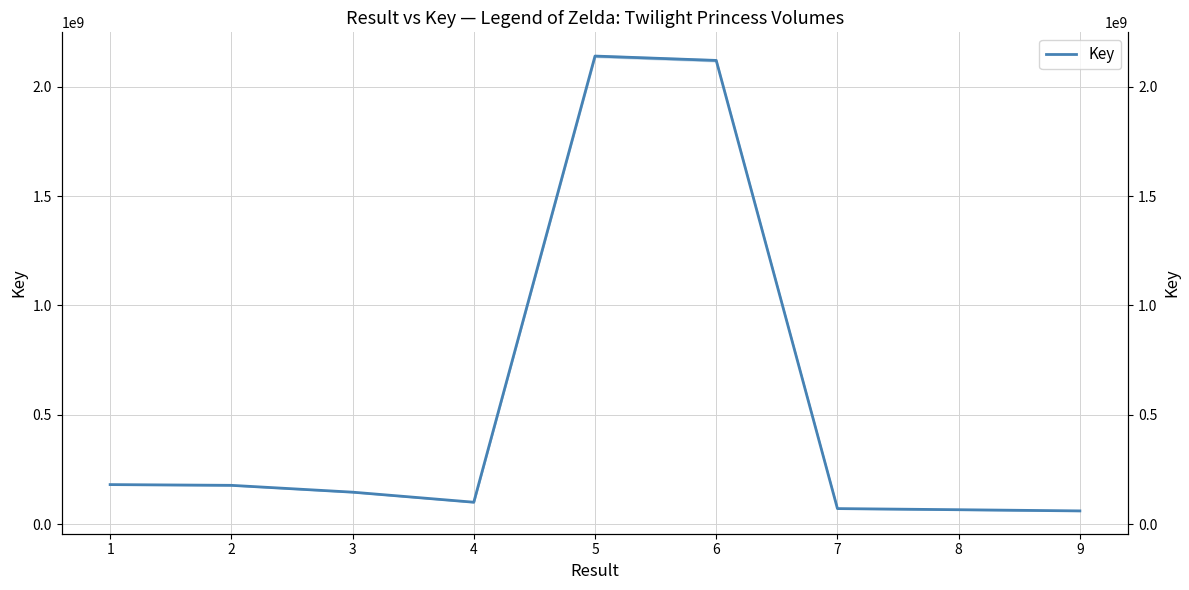

At which label does the data first exceed 146693260?

1